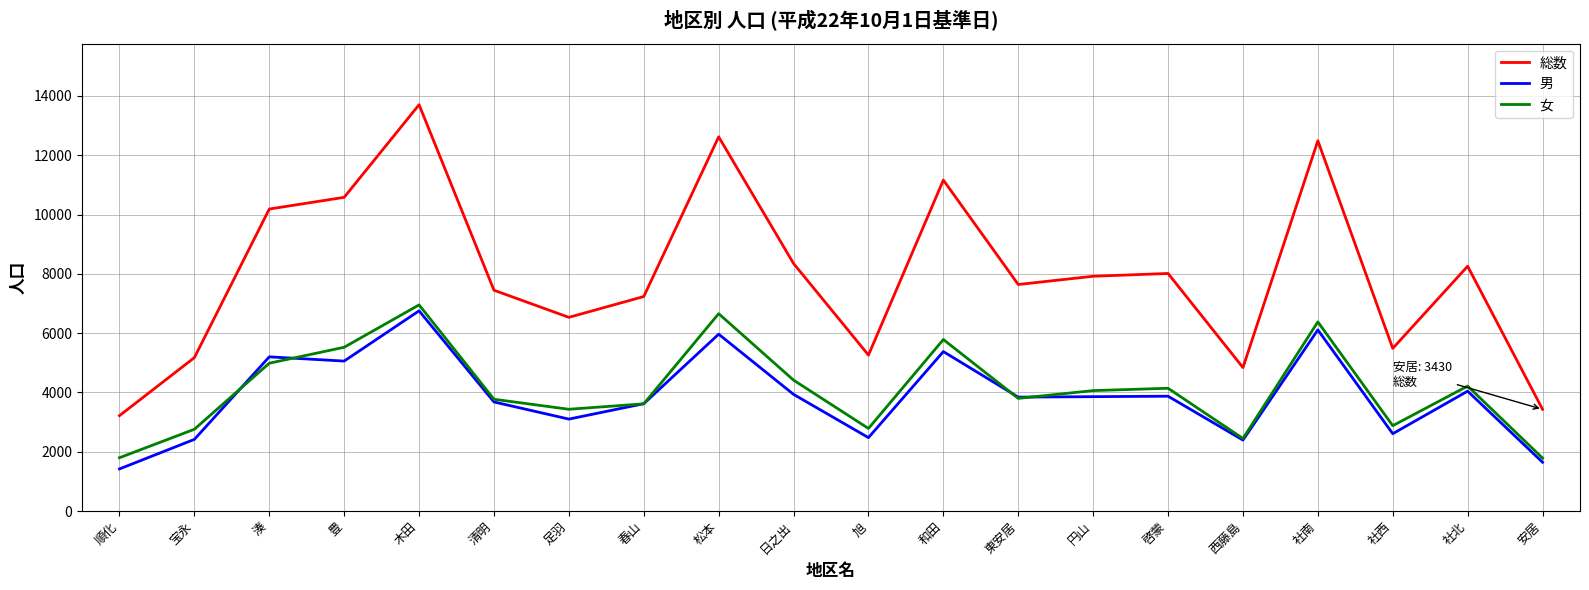

At which category is the sum across all series the highest?

木田